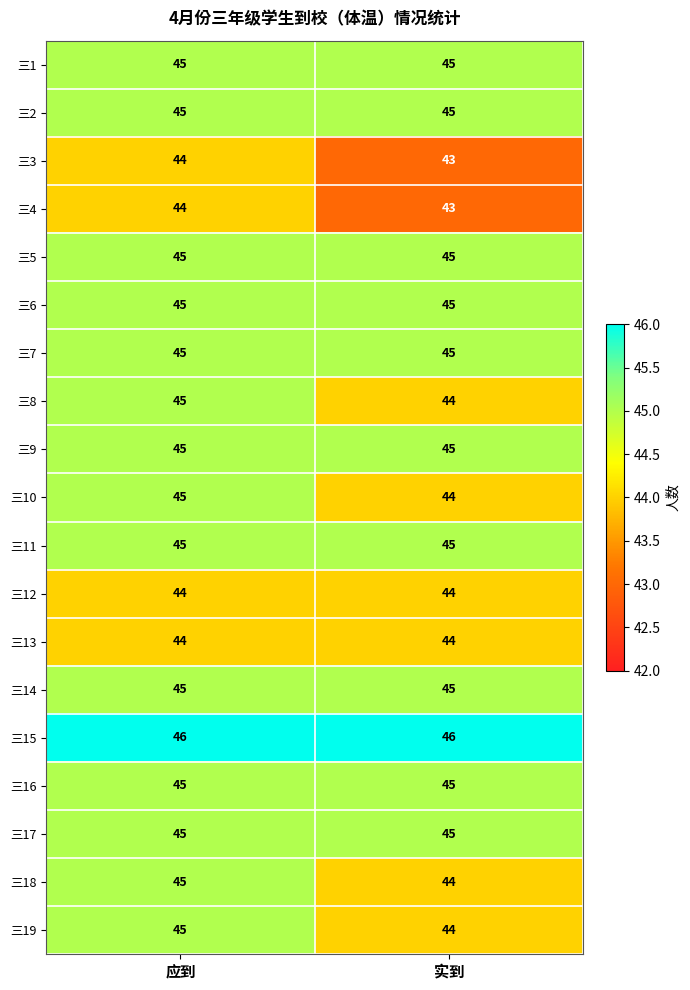

What is the total value across all series at 应到?

852